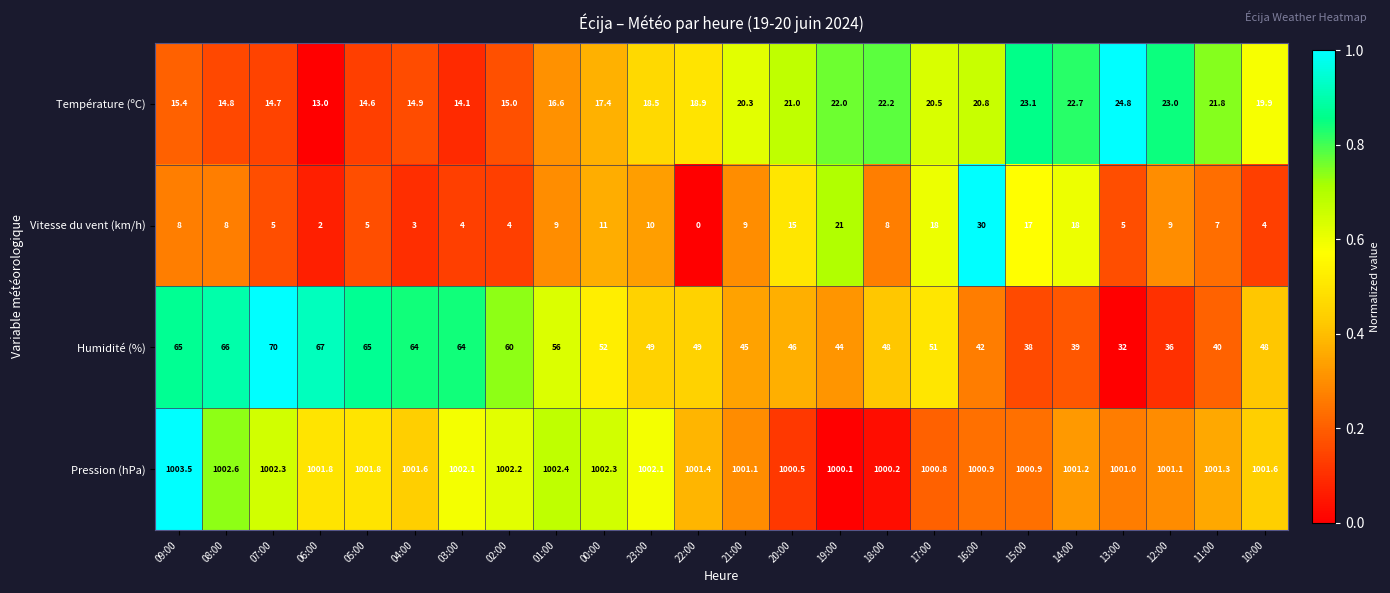

Which series has the largest total across all categories?

Pression (hPa)